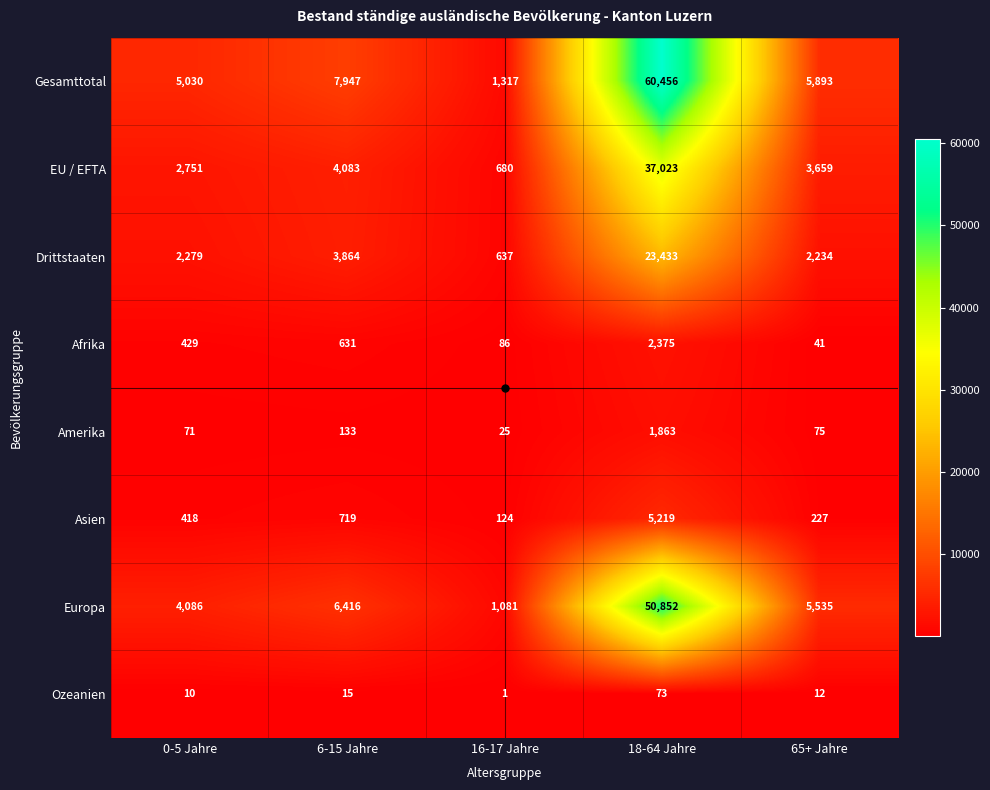

Which series has the largest total across all categories?

Gesamttotal